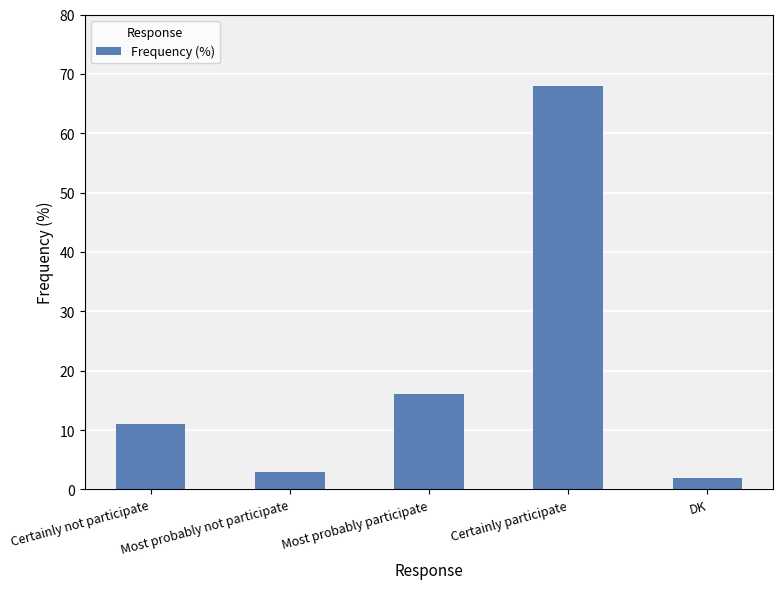

The value at Certainly participate is 68. True or false?

True